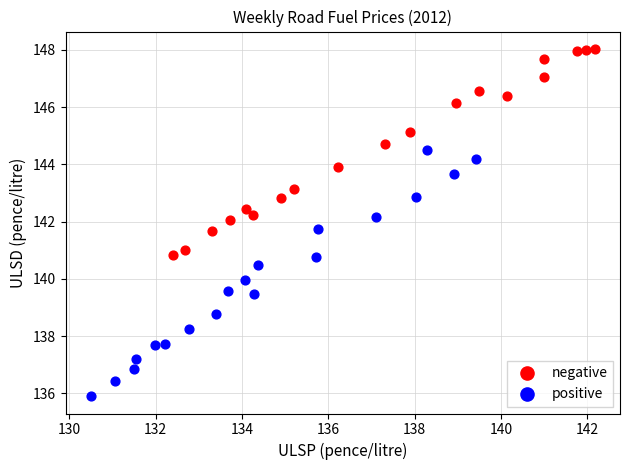

Which series contains the lowest Y value?

positive